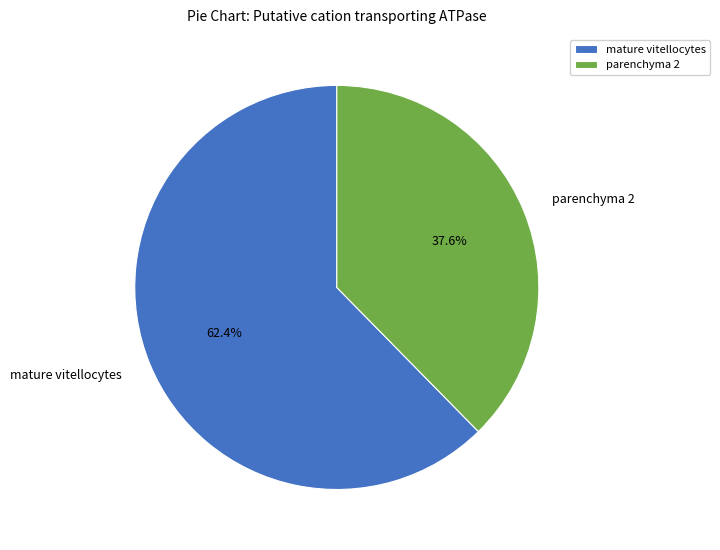

Count the number of slices in the pie.

2